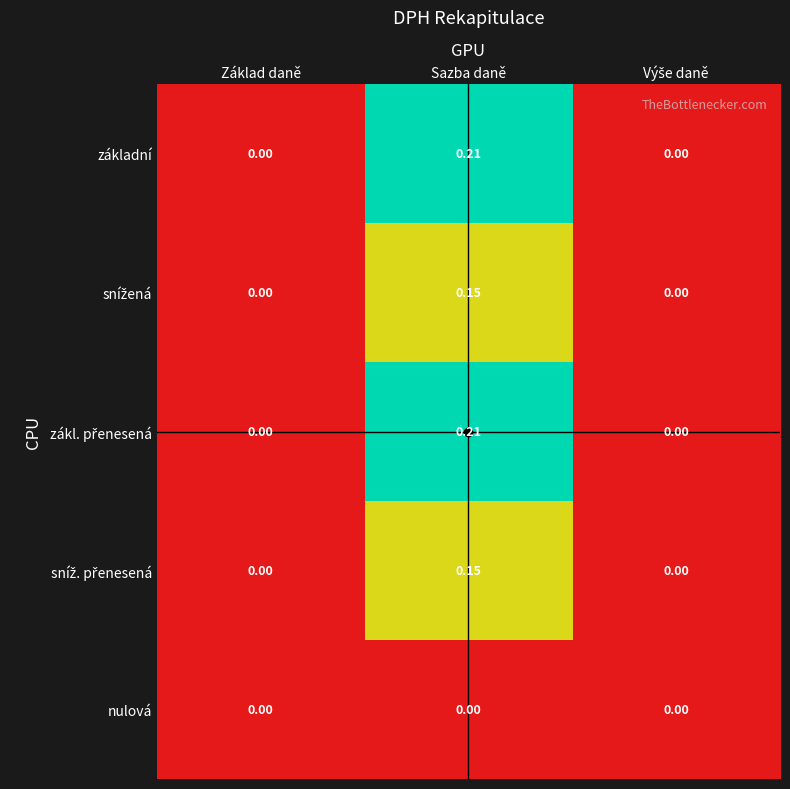

Which category has the highest value across all series?

Sazba daně